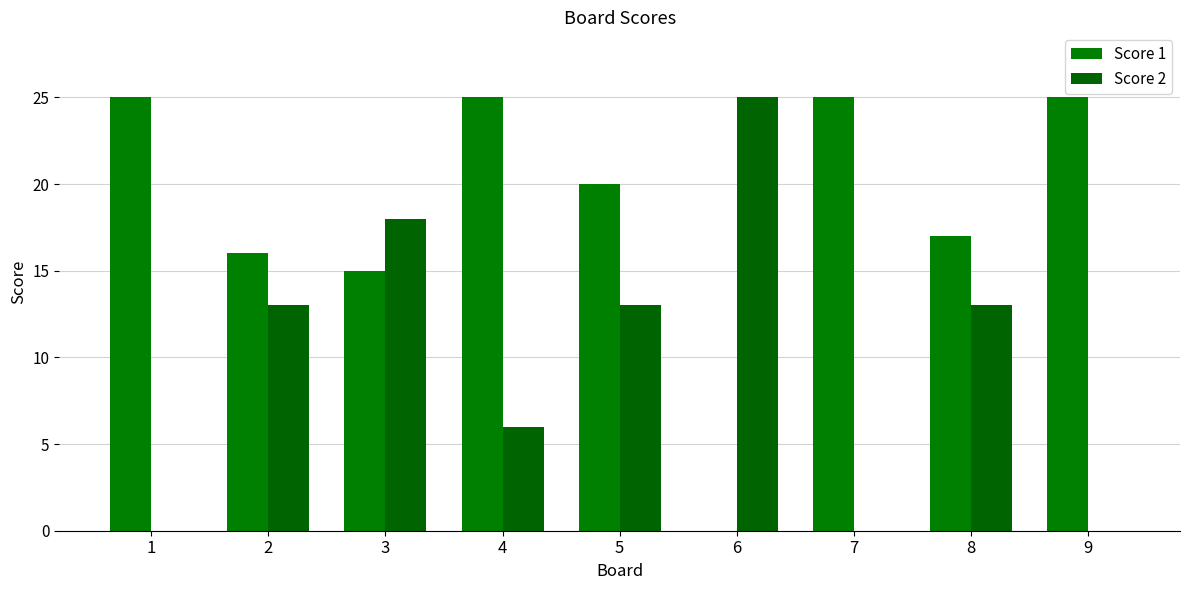

At which label does Score 1 first exceed 20?

1